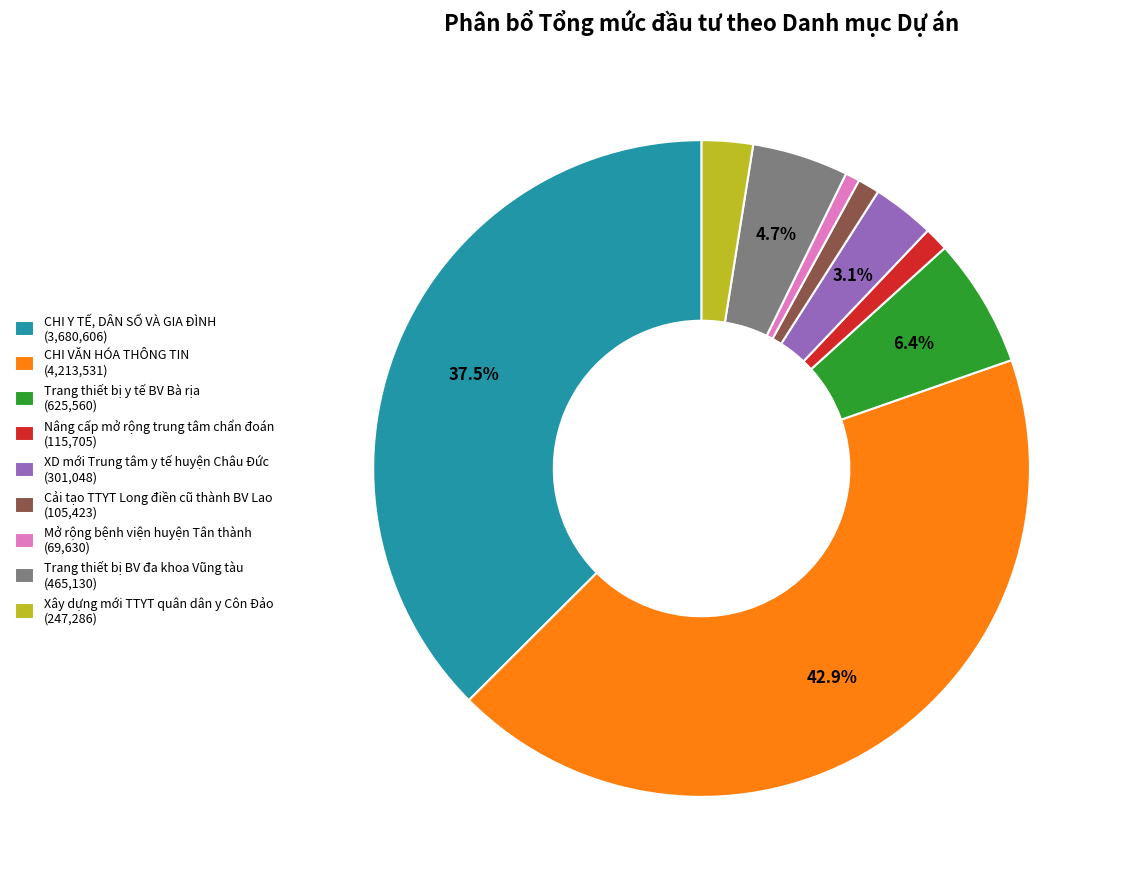

Which has a higher value, Xây dựng mới TTYT quân dân y Côn Đảo (247,286) or Nâng cấp mở rộng trung tâm chẩn đoán (115,705)?

Xây dựng mới TTYT quân dân y Côn Đảo (247,286)